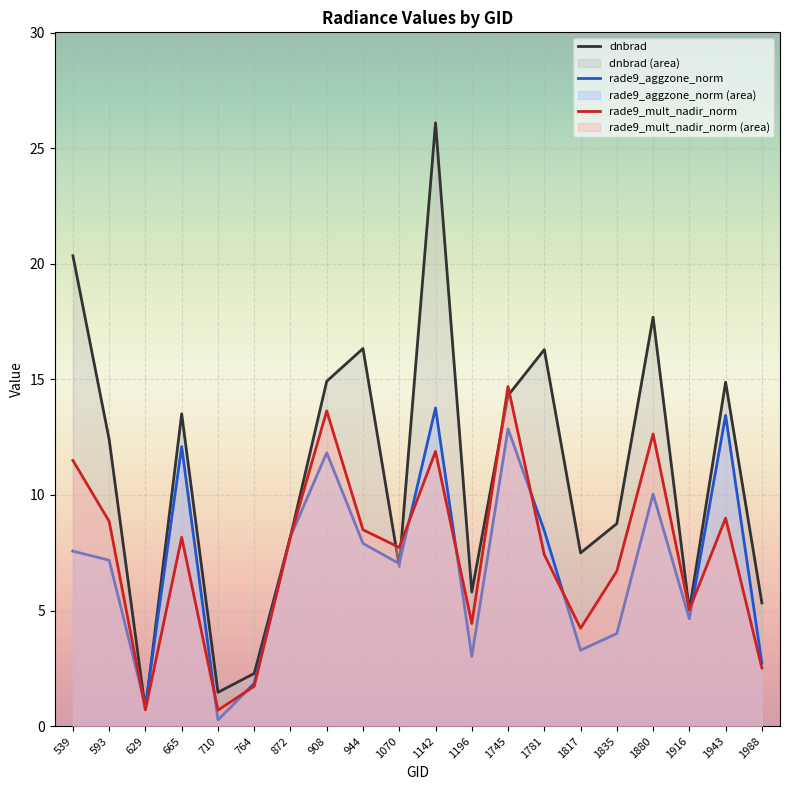

What is the spread (max minus min) of values at 1142?

14.2